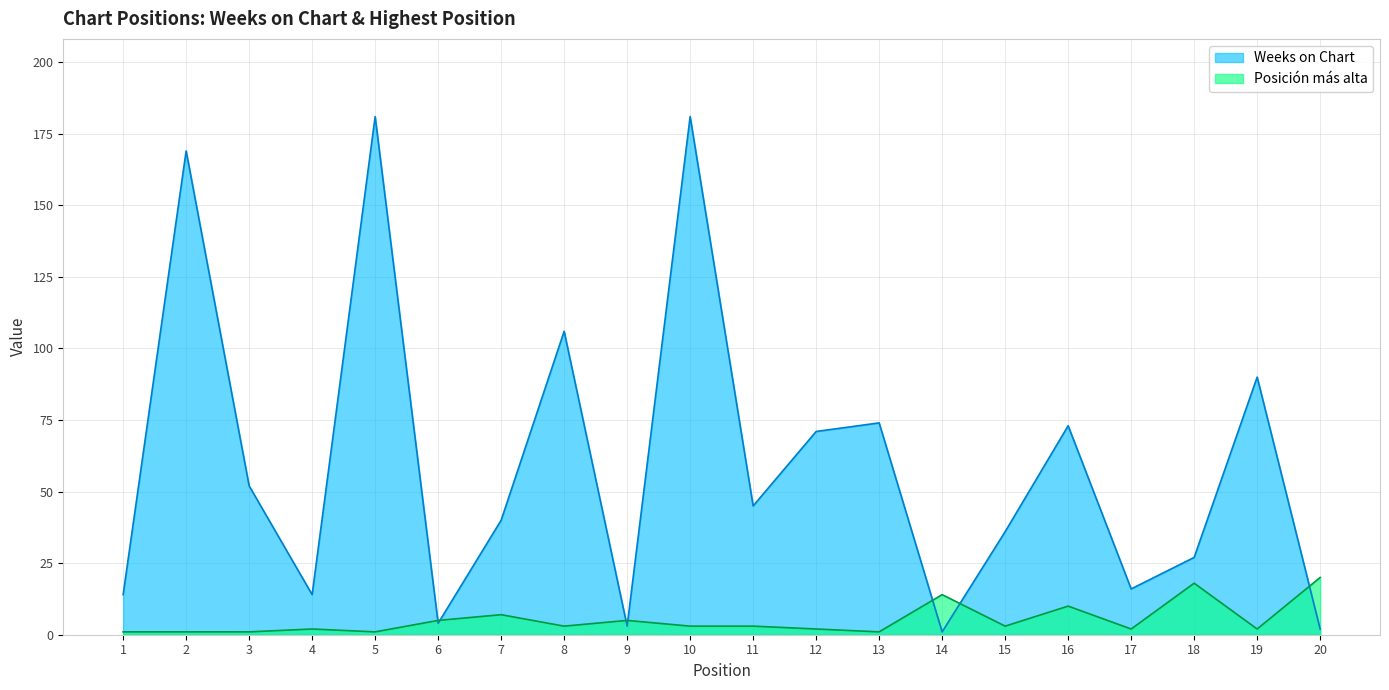

Where does the Posición más alta series first go above 3?

6